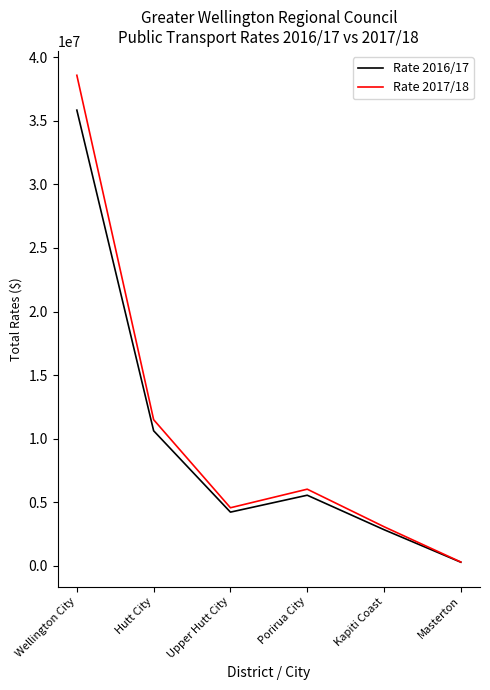

The Rate 2017/18 series shows 3080607.2 at Kapiti Coast. True or false?

True